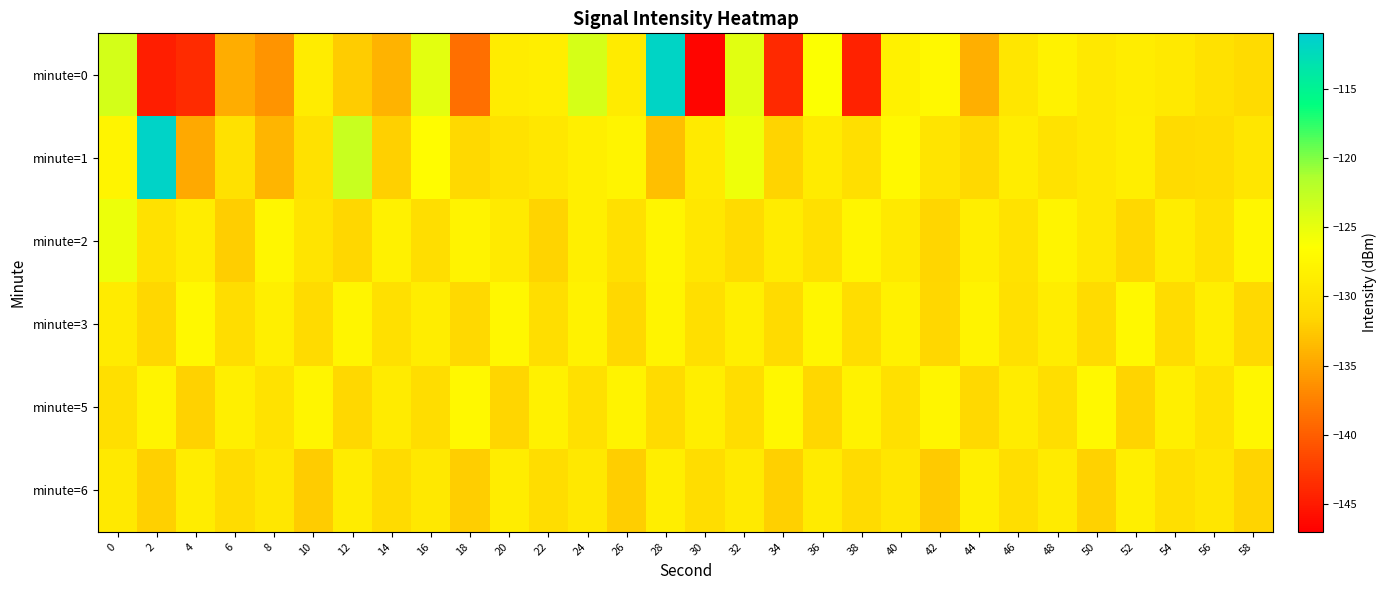

What is the spread (max minus min) of values at 32?

6.6